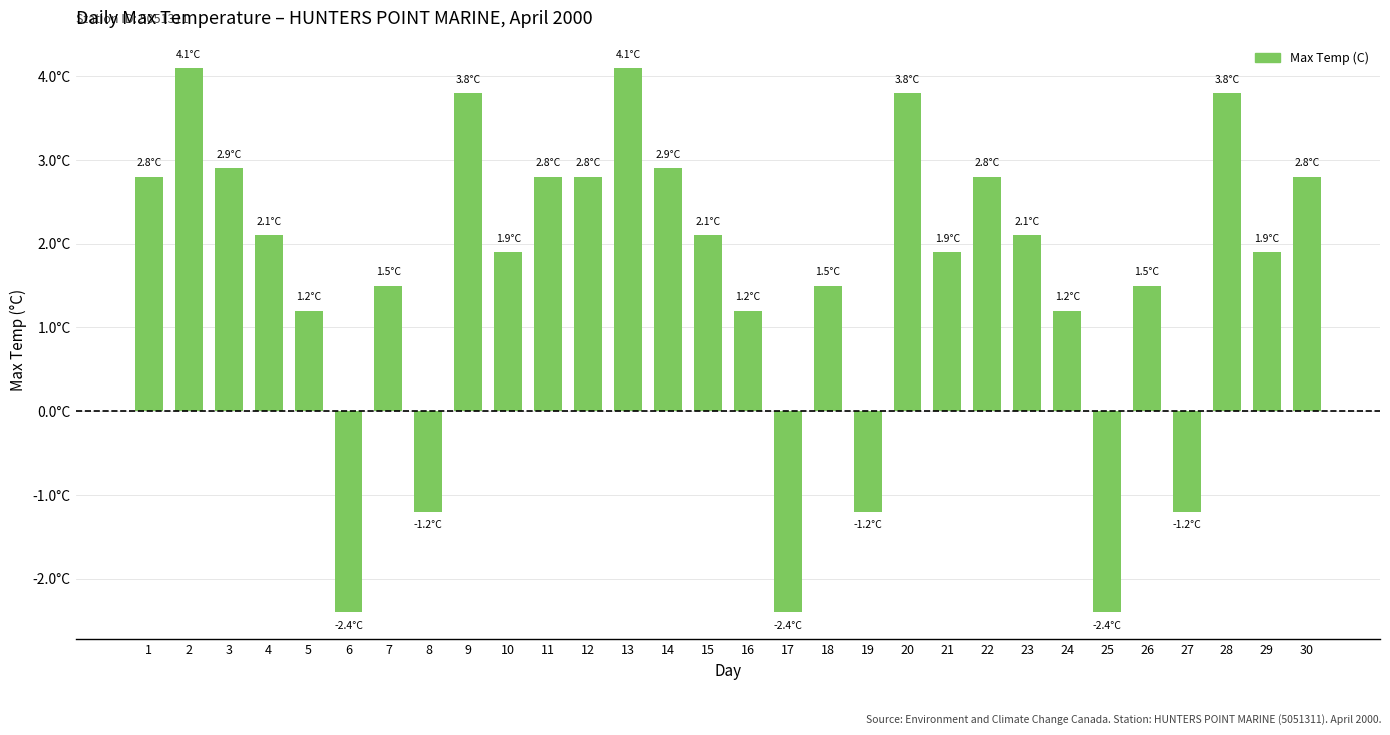

Are the bars grouped side by side (vs. stacked)?

No